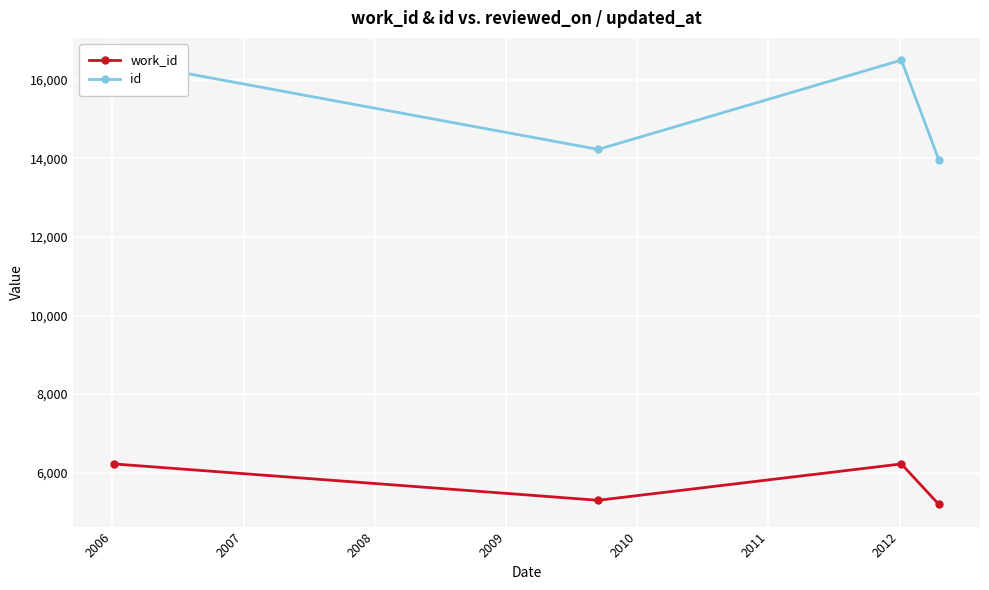

Count the number of categories in the chart.

4